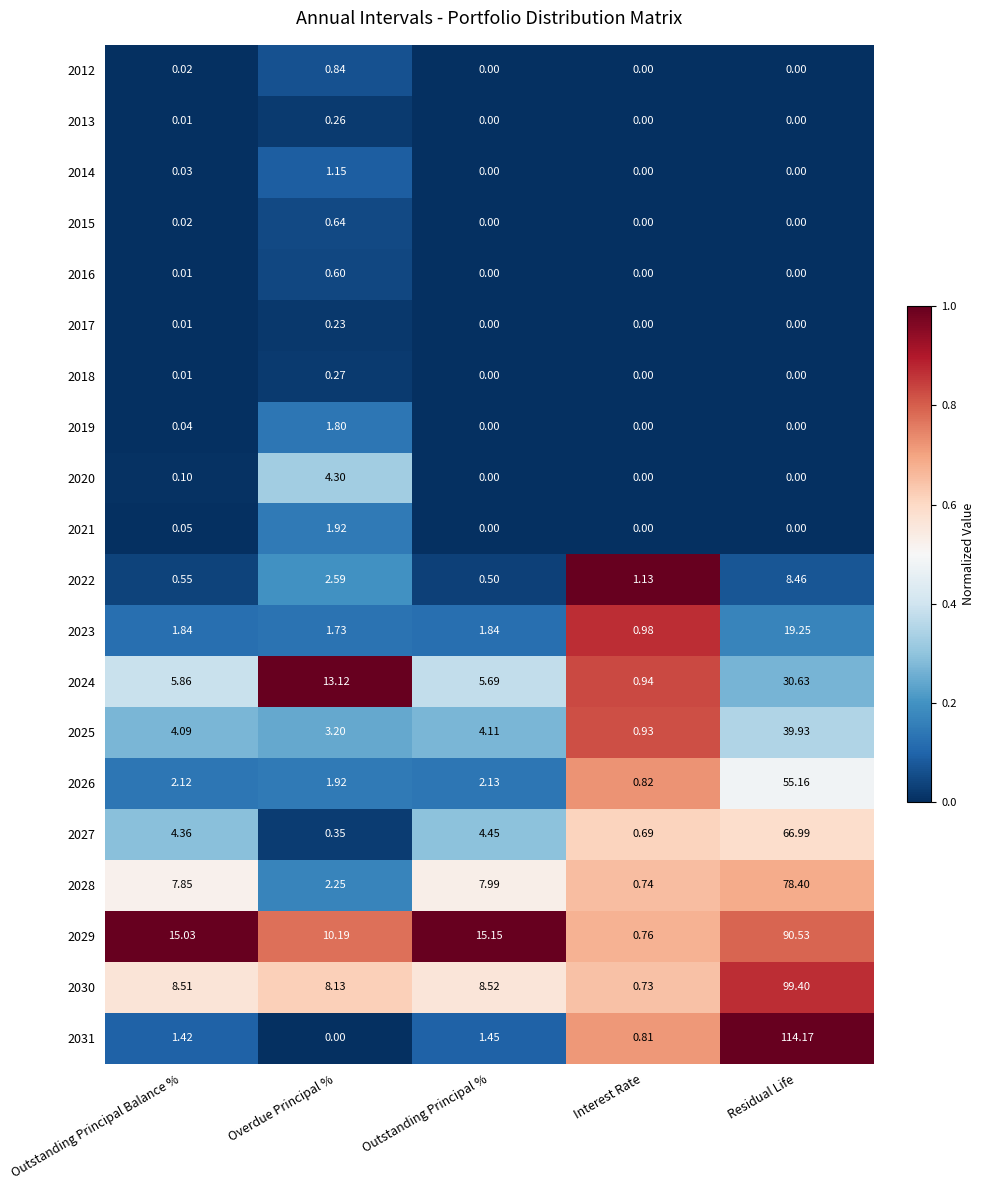

At which category is the sum across all series the highest?

Residual Life